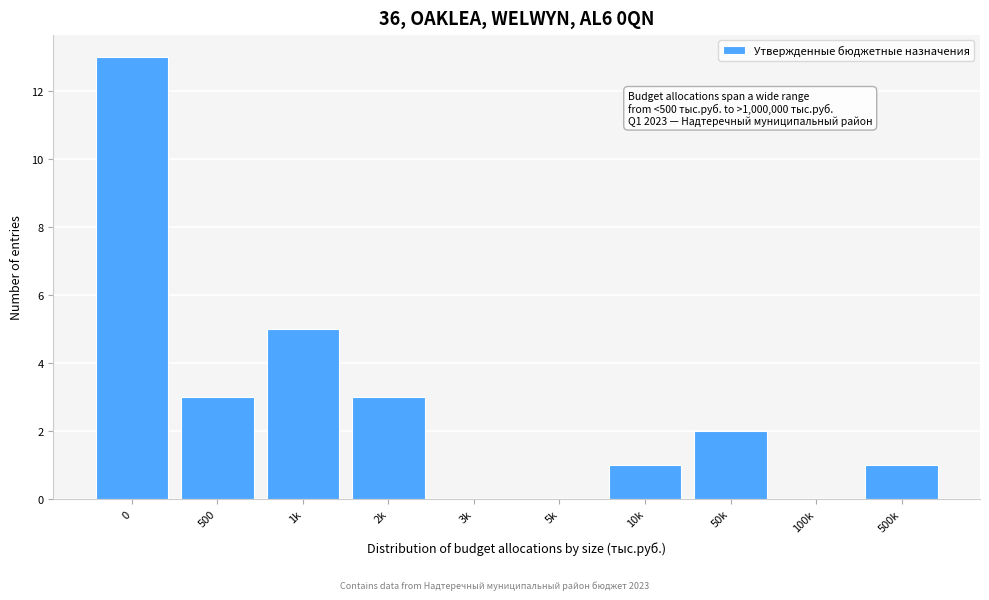

Reading left to right, list all the values displayed in this chart.

0=13	500=3	1k=5	2k=3	3k=0	5k=0	10k=1	50k=2	100k=0	500k=1